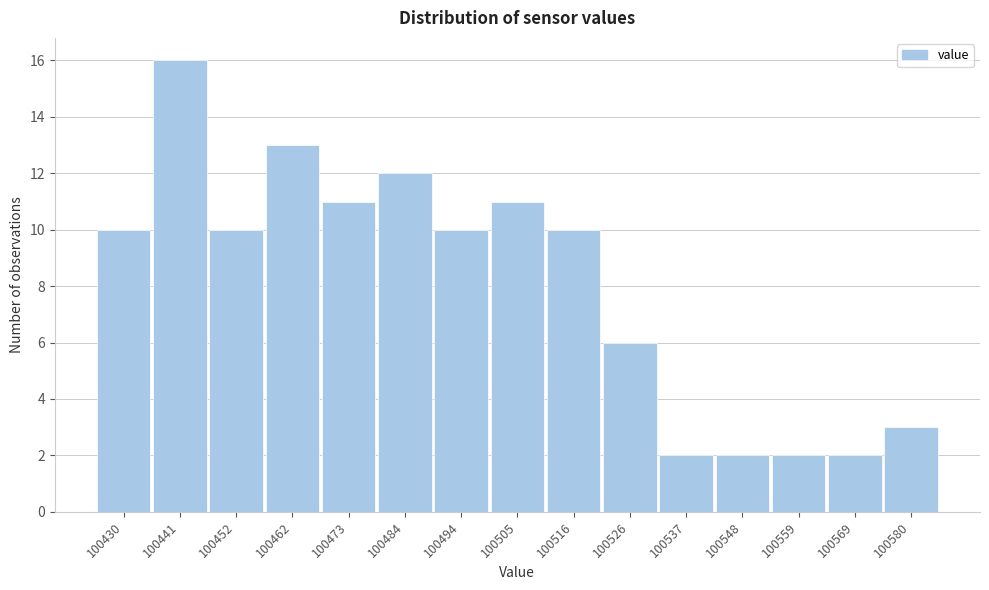

Reading right to left, extract all data points from this chart.

3	2	2	2	2	6	10	11	10	12	11	13	10	16	10